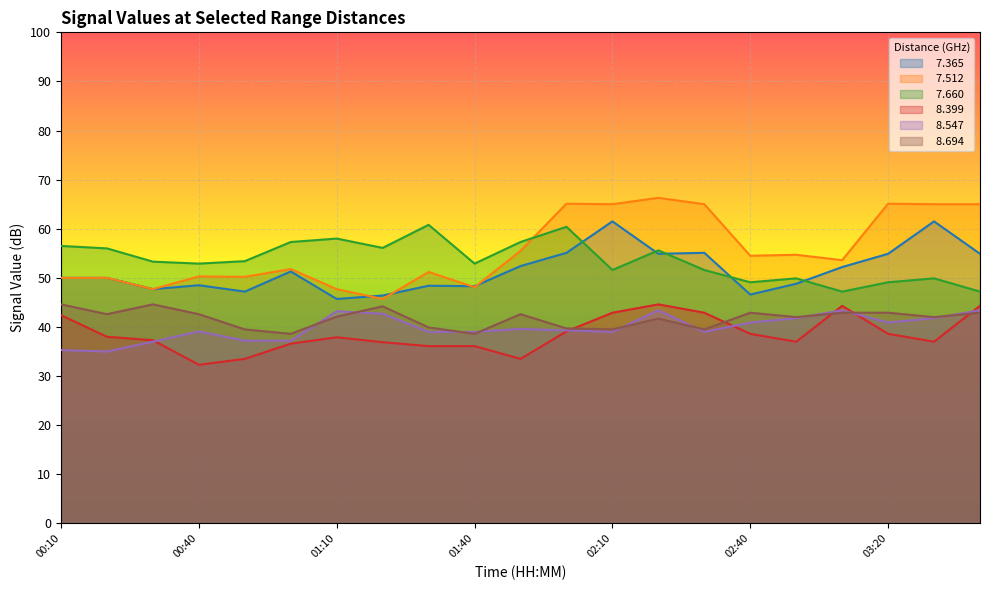

What is the greatest value displayed?

66.3